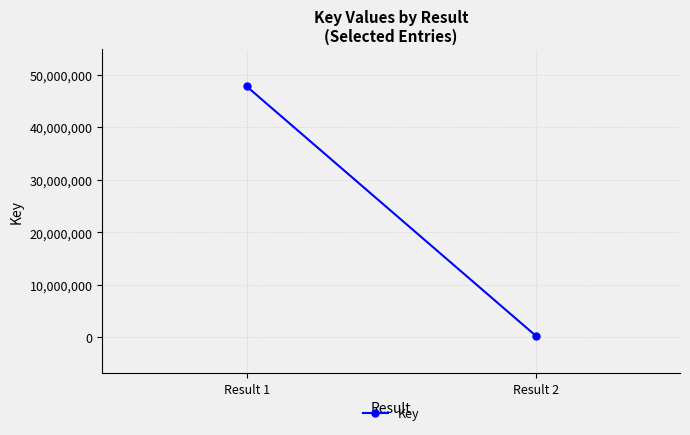

The chart shows a value of 558504 at Result 2. True or false?

False